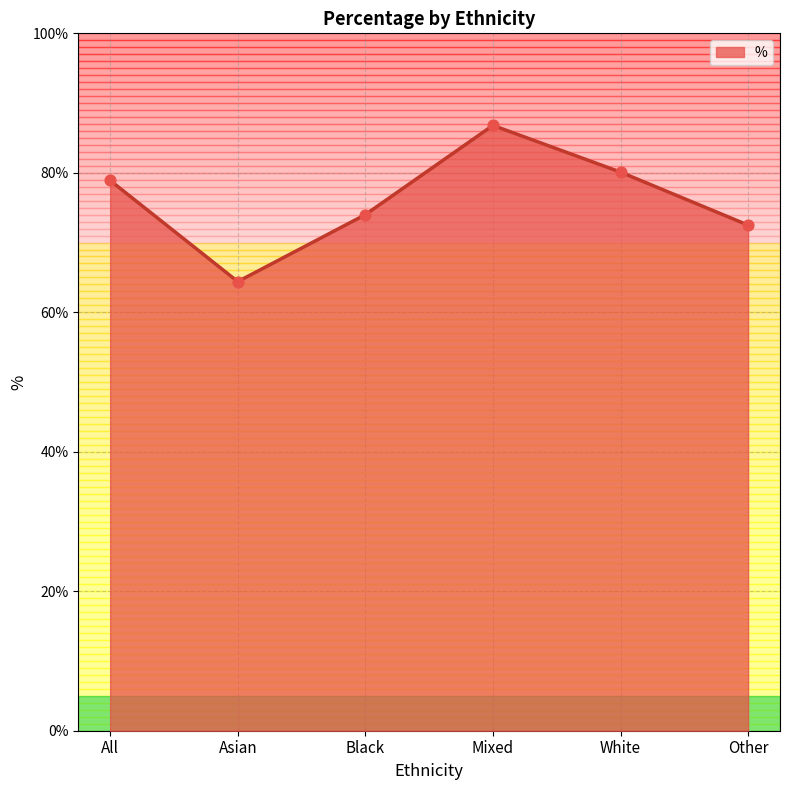

Approximately how many times larger is the value at Black compared to Other?

1.0